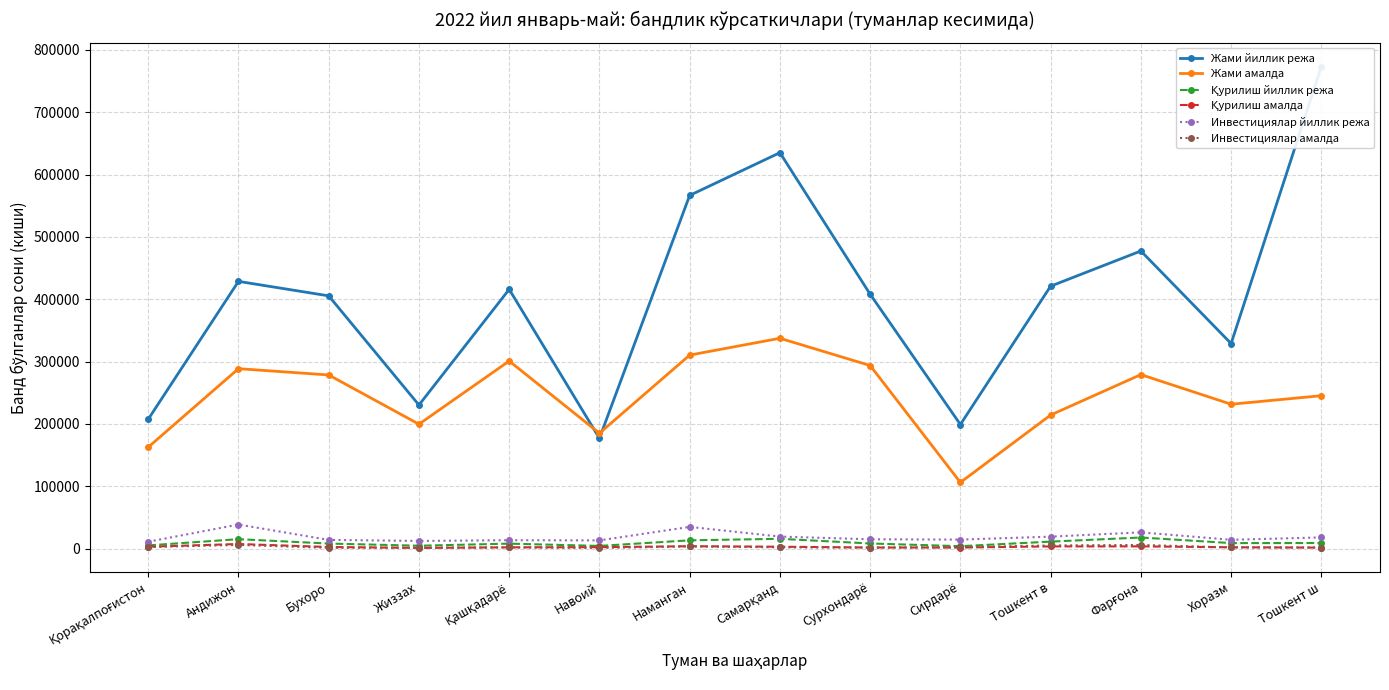

At which category does Жами йиллик режа reach its first local peak?

Андижон